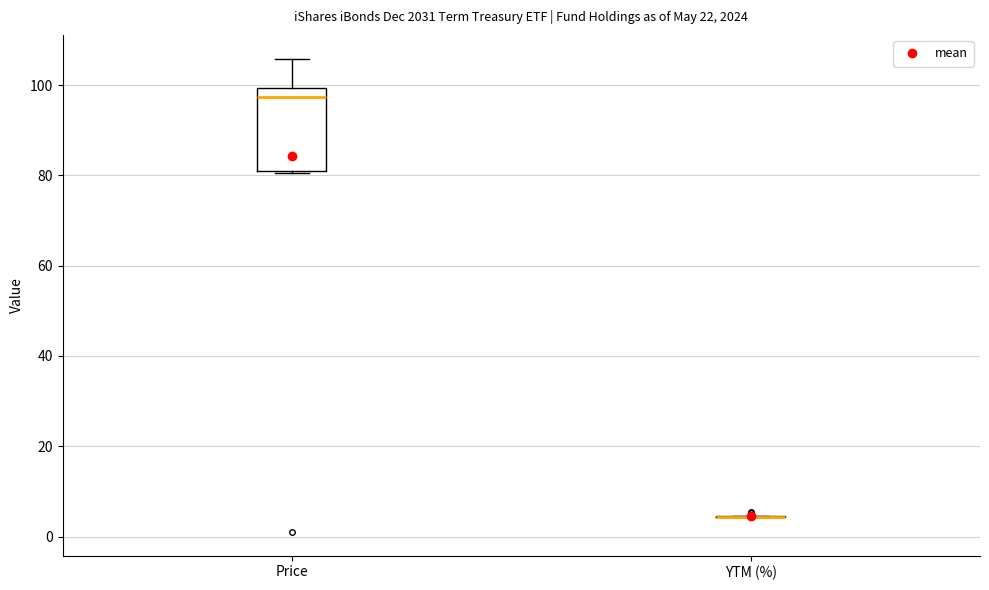

Comparing the boxes themselves (not the whiskers), which one is the tallest?

Price